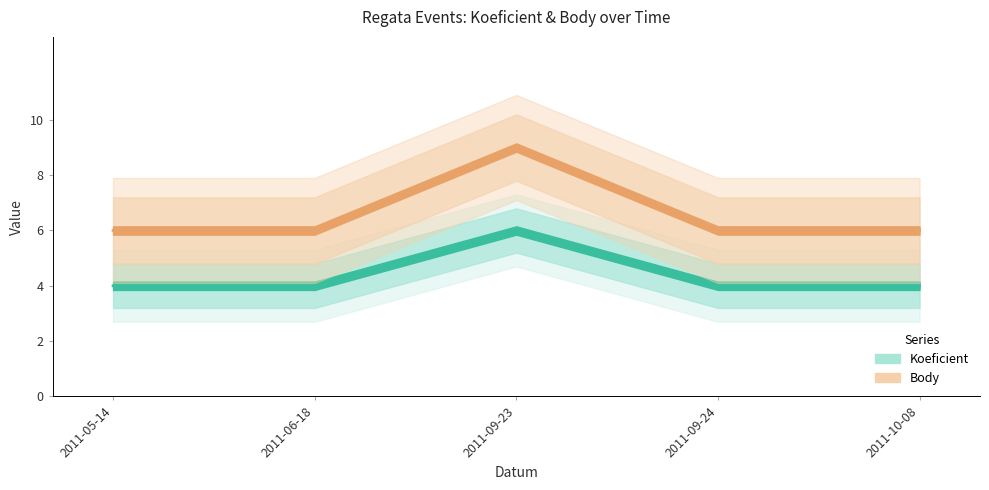

What is the greatest value displayed?

9